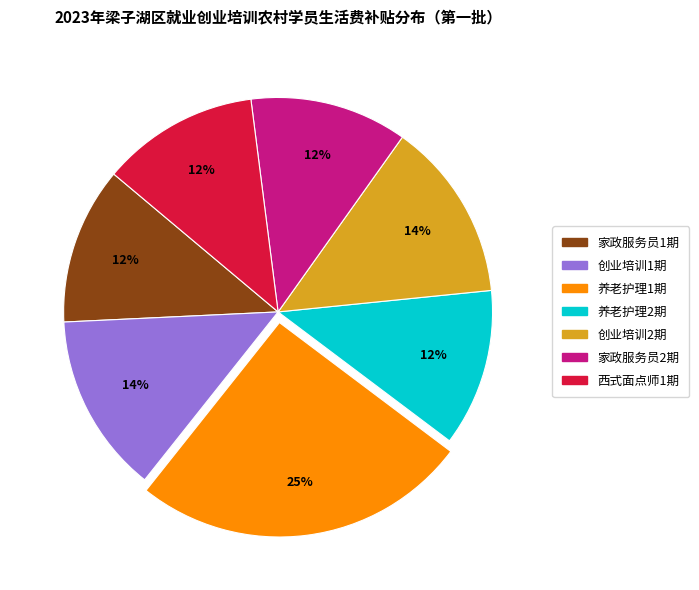

To the nearest percent, what is the difference between the 创业培训2期 and 家政服务员1期 slice percentages?

2%